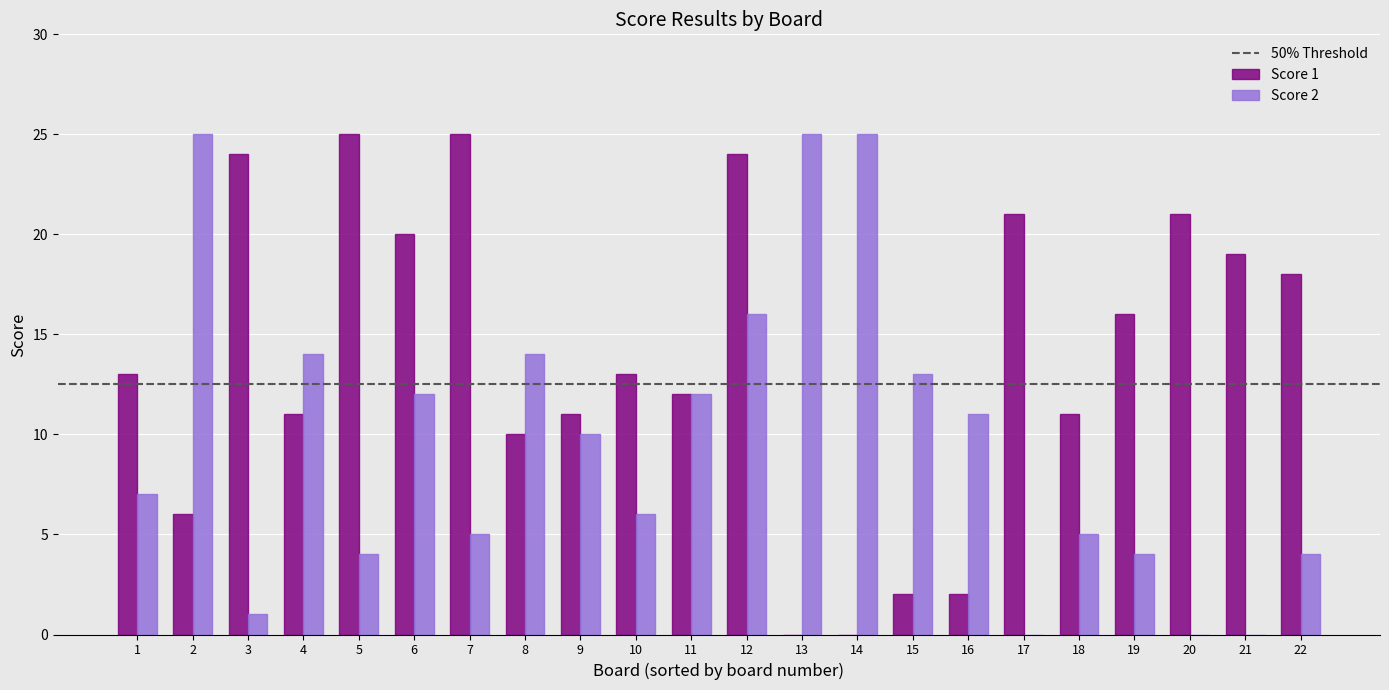

What is the sum of the Score 1 values at 16 and 4?

13